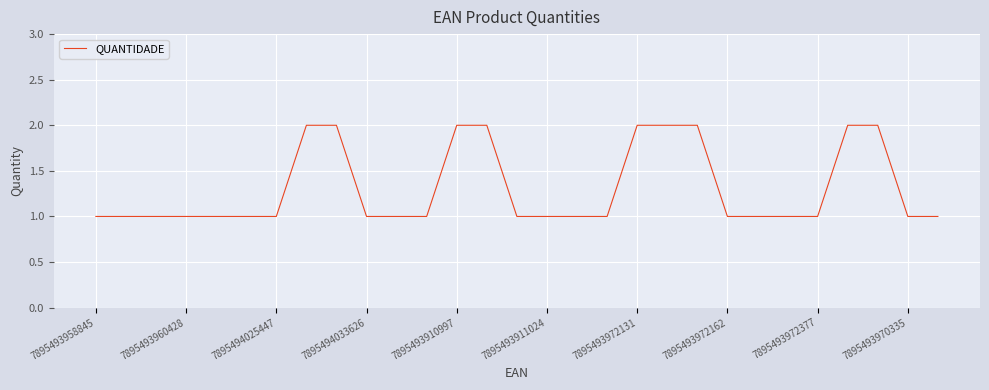

How many lines are shown in the chart?

1